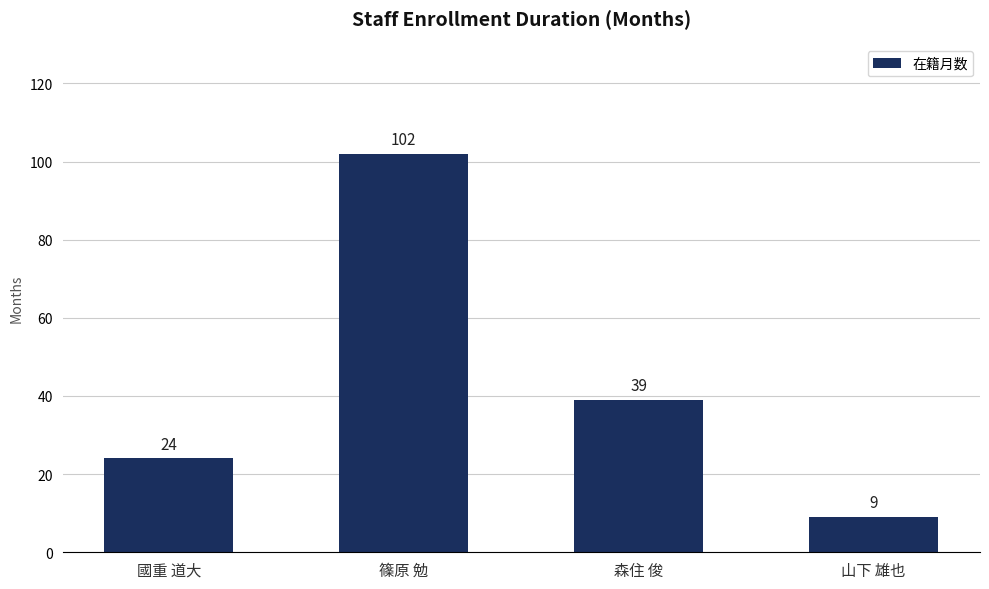

What is the difference between the values at 山下 雄也 and 森住 俊?

30